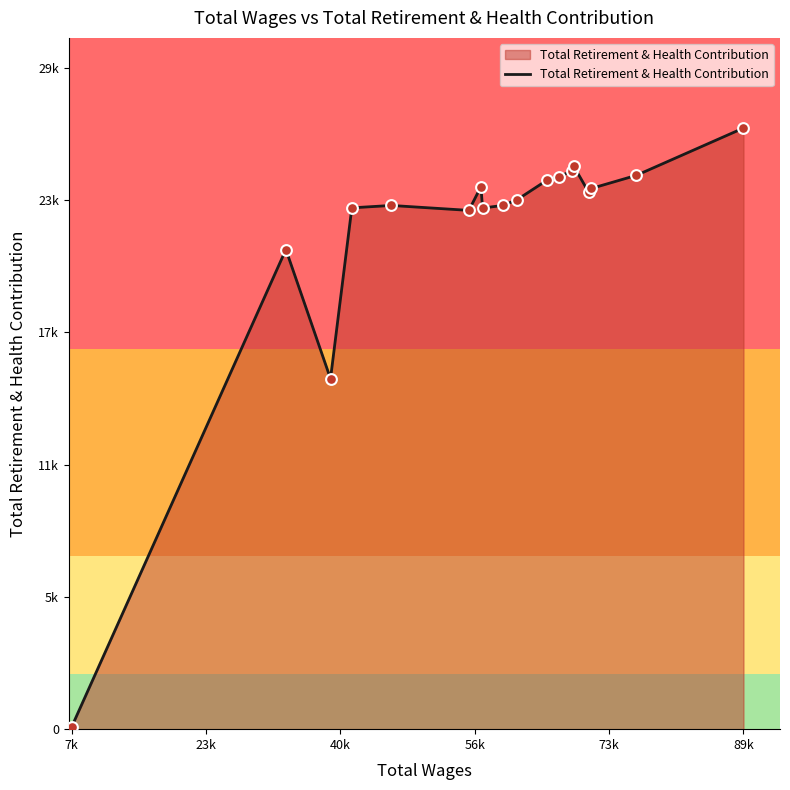

Does the chart have visible grid lines?

No